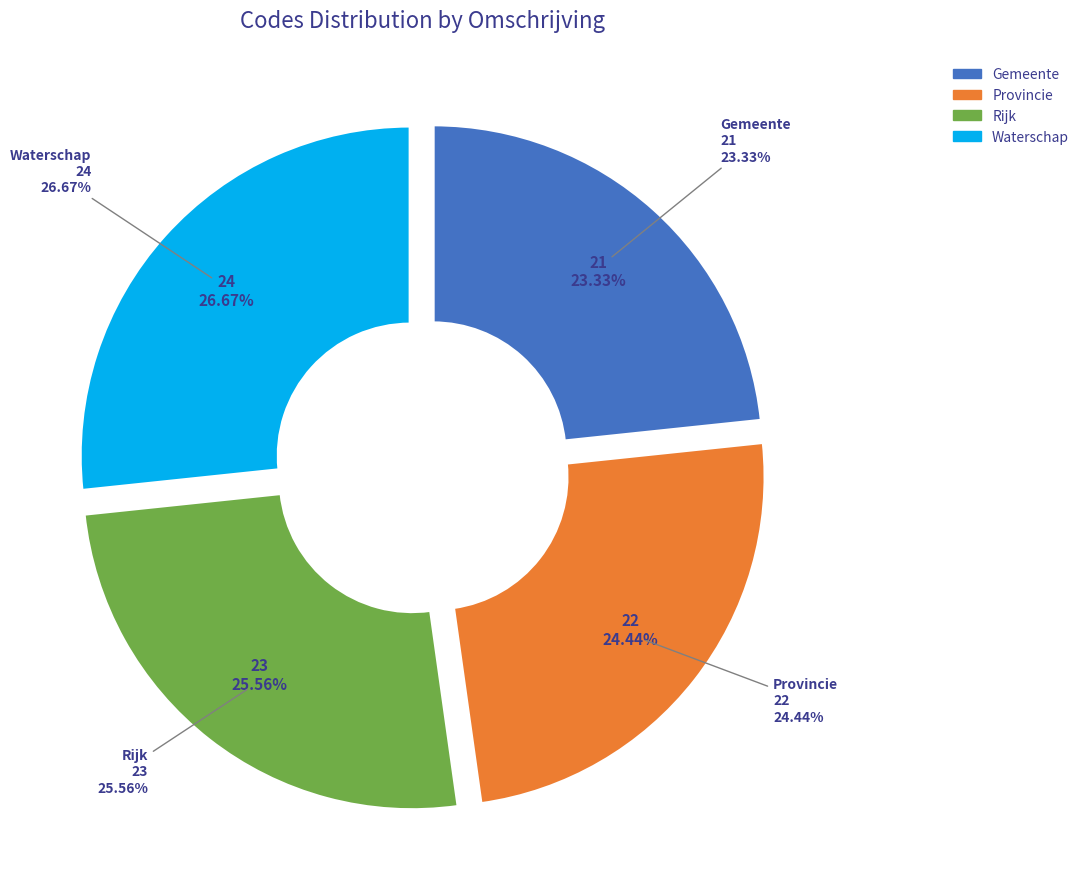

How many segments does this pie chart have?

4